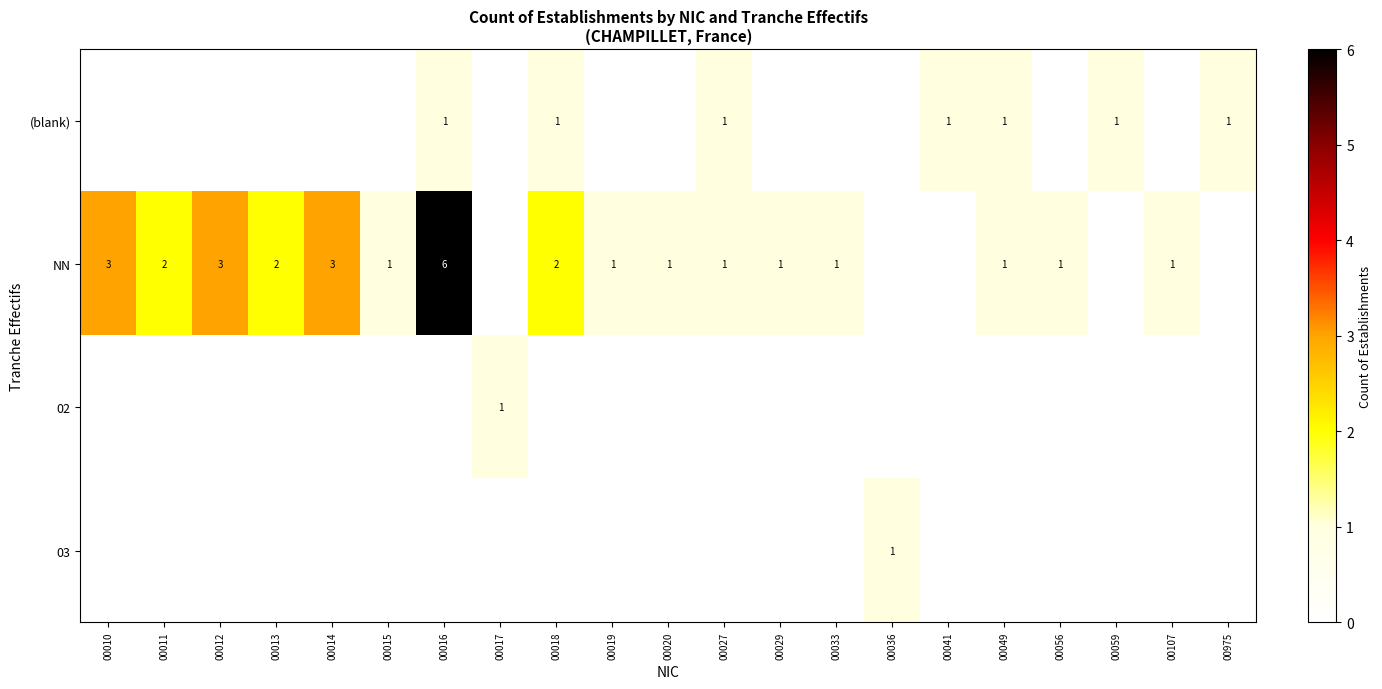

Is the value of (blank) at 00016 greater than the value of NN at 00010?

No